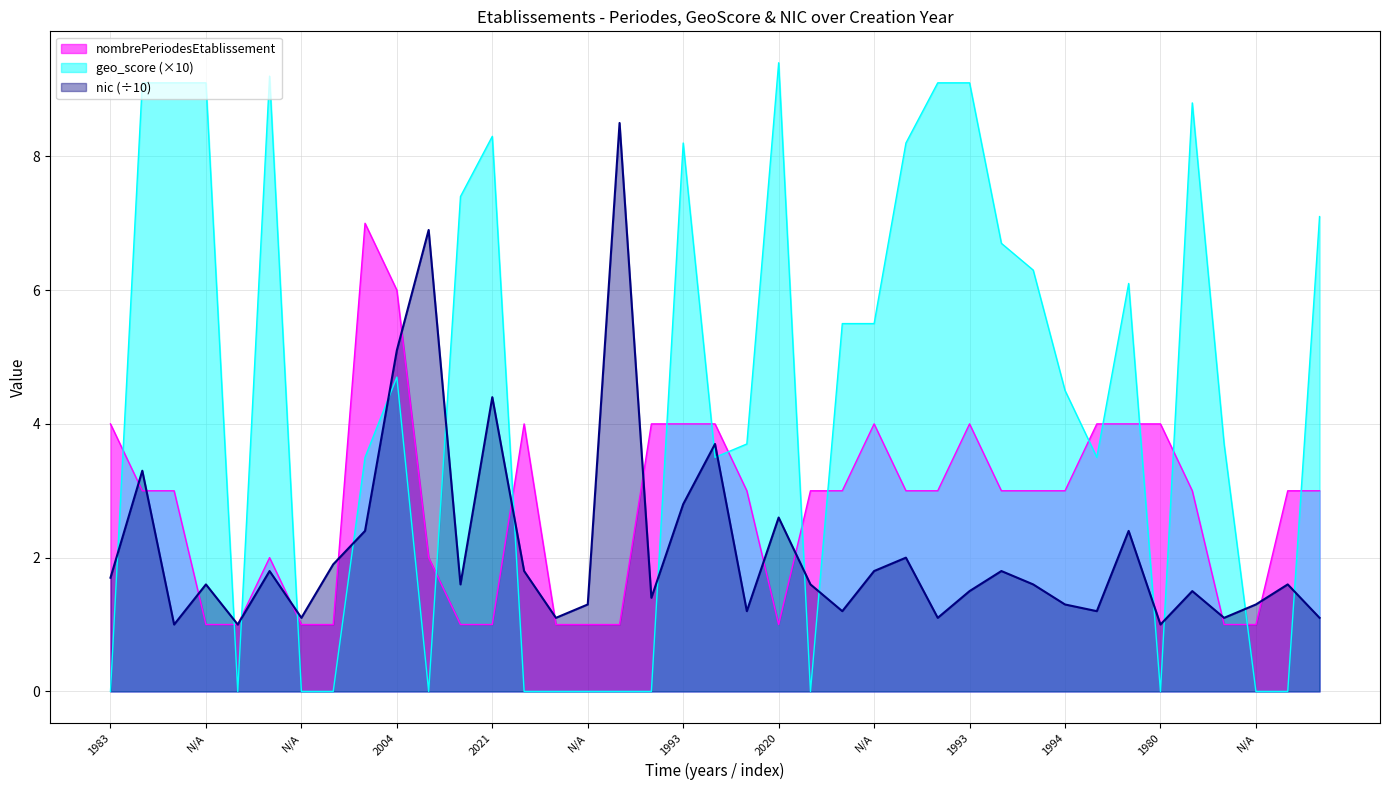

Rank the series by their maximum value, from lowest to highest.

nombrePeriodesEtablissement, nic (÷10), geo_score (×10)